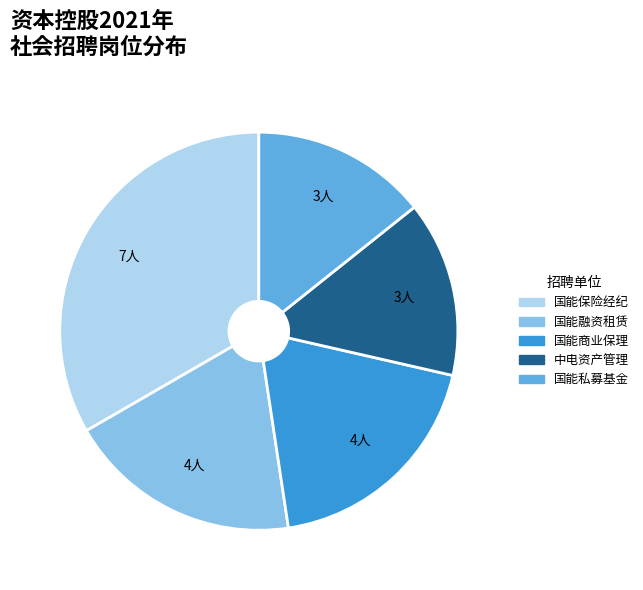

Is there any slice that represents more than half of the pie?

No